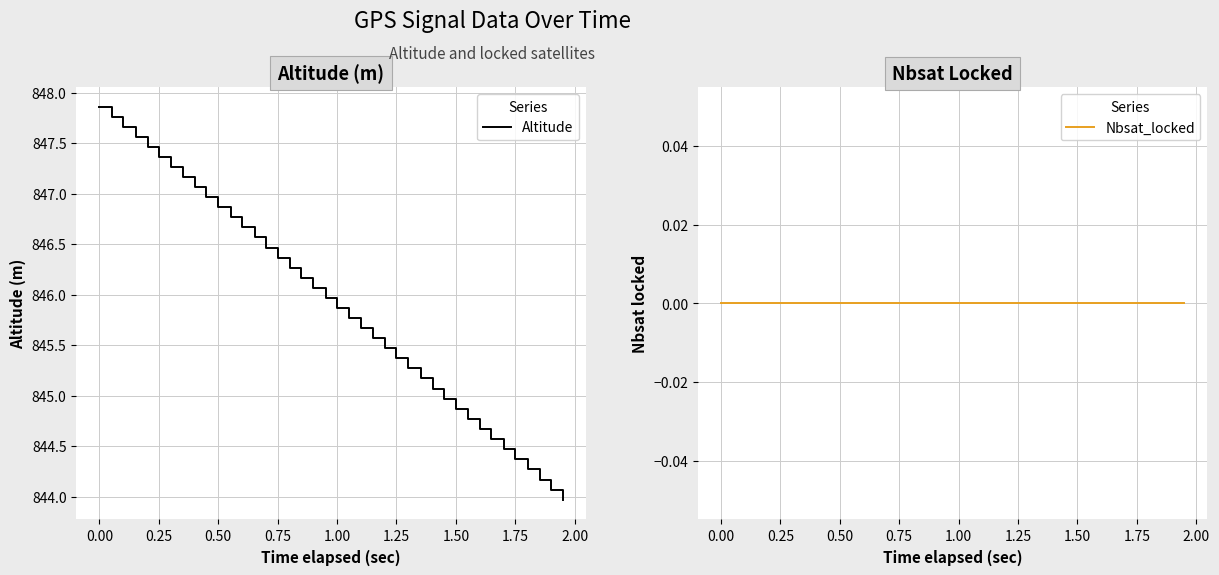

What is the maximum value for Altitude?

847.9